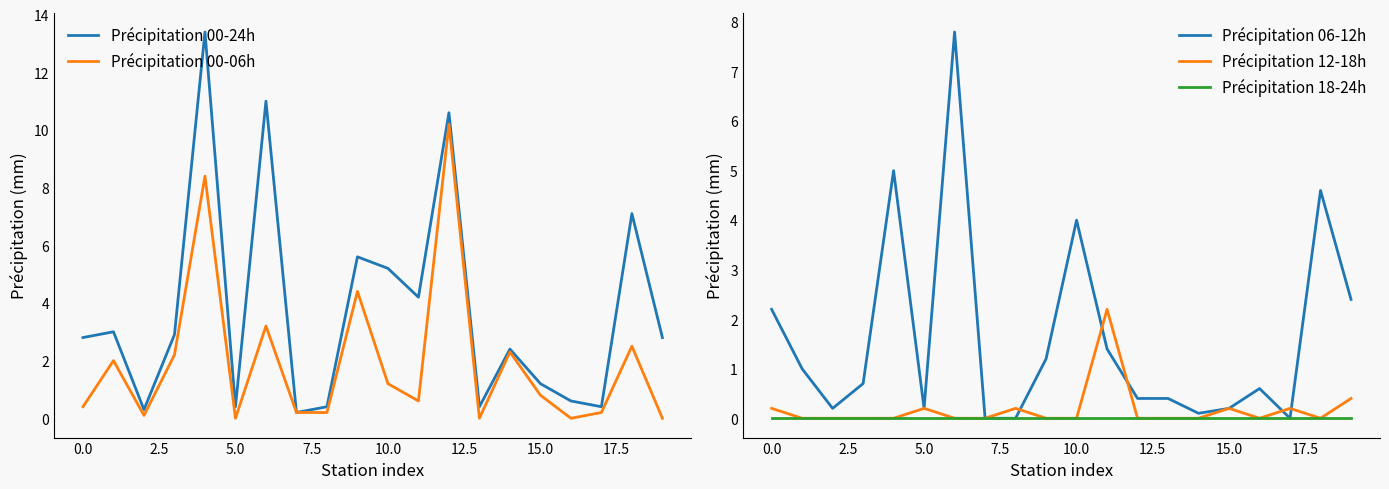

How many lines are shown in the chart?

5